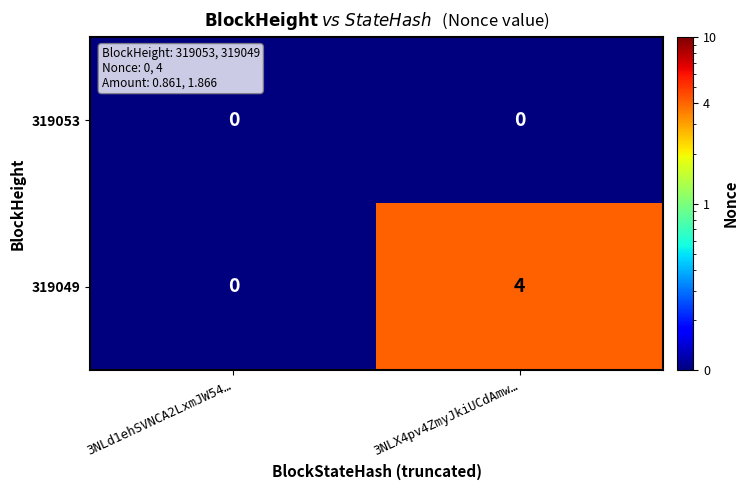

Which series changed the most between 3NLd1ehSVNCA2LxmJW54… and 3NLX4pv4ZmyJkiUCdAmw…?

319049